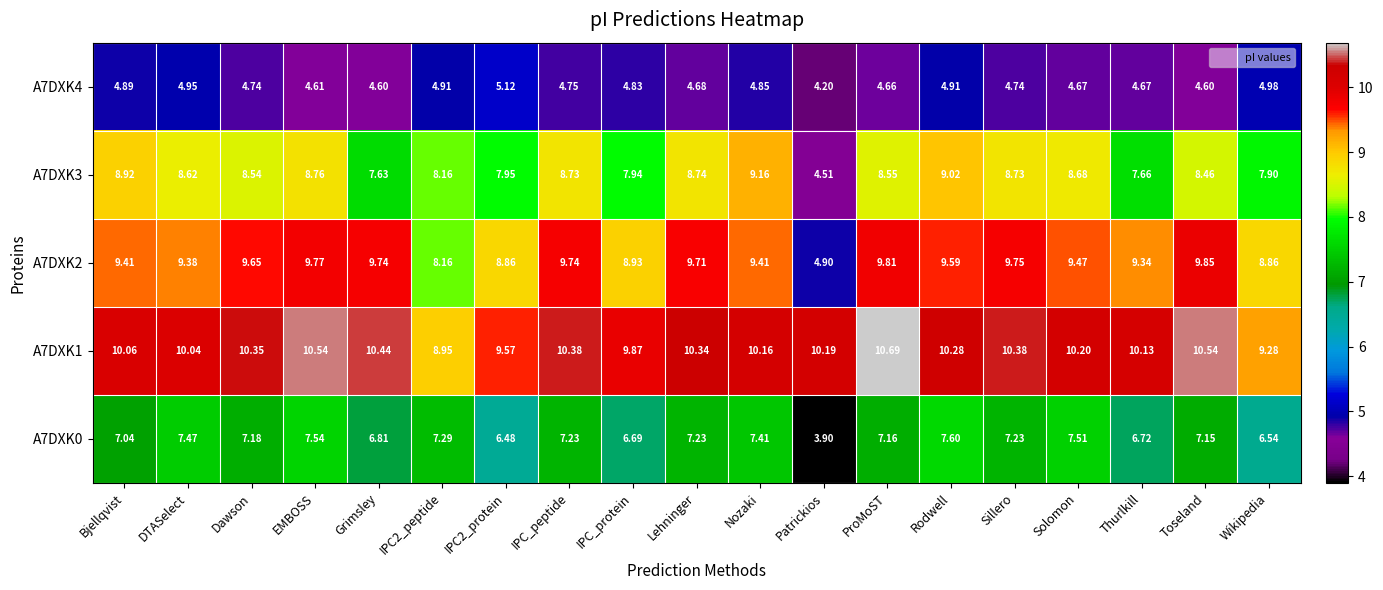

Which category has the highest value across all series?

ProMoST